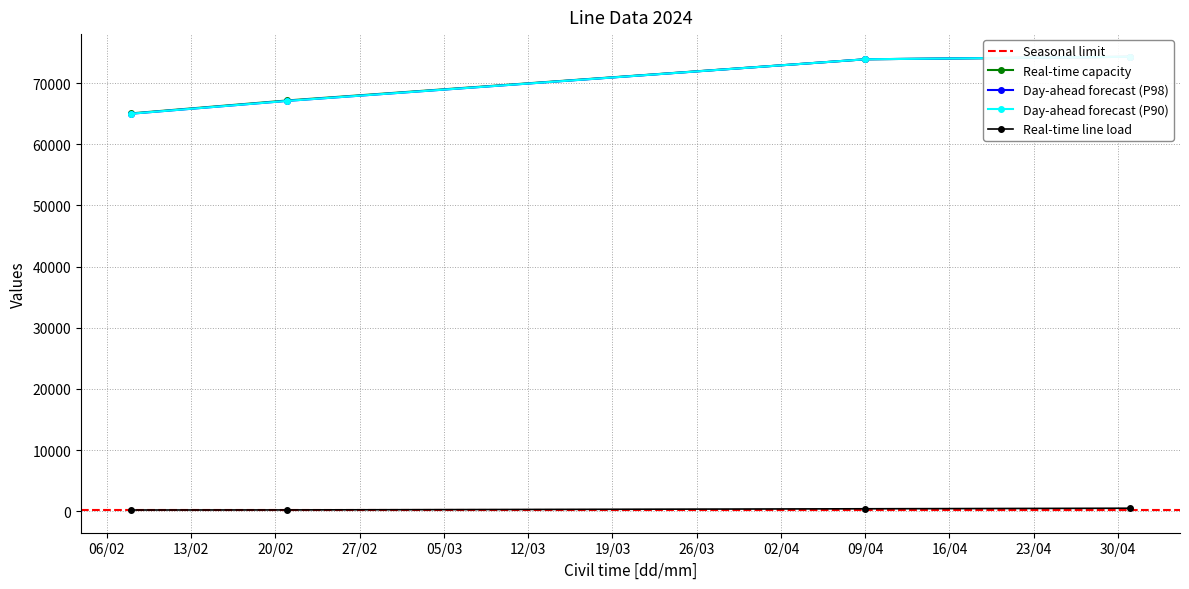

True or false: Real-time line load has more than 1 interior local peaks.

False